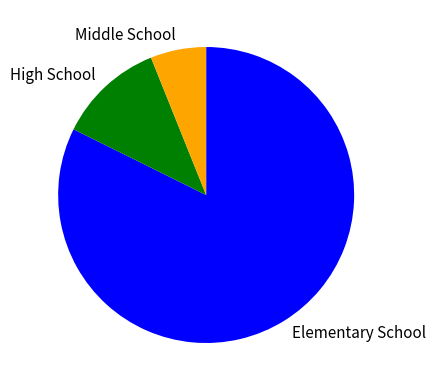

Which category has the biggest portion of the pie?

Elementary School